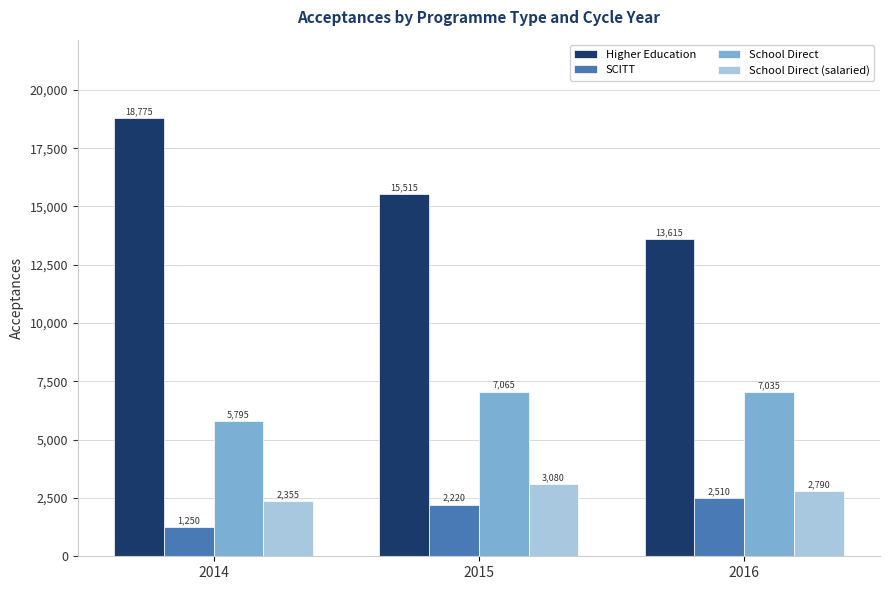

What is the highest value of the Higher Education series?

18775